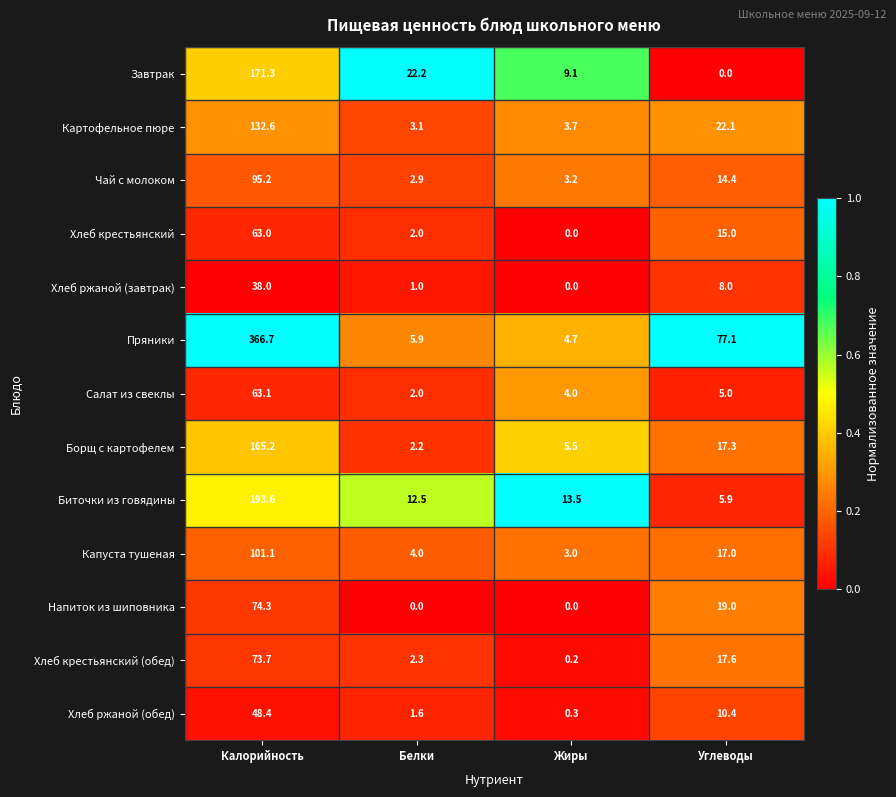

True or false: Хлеб крестьянский (обед) has a value of 25.1 at Углеводы.

False